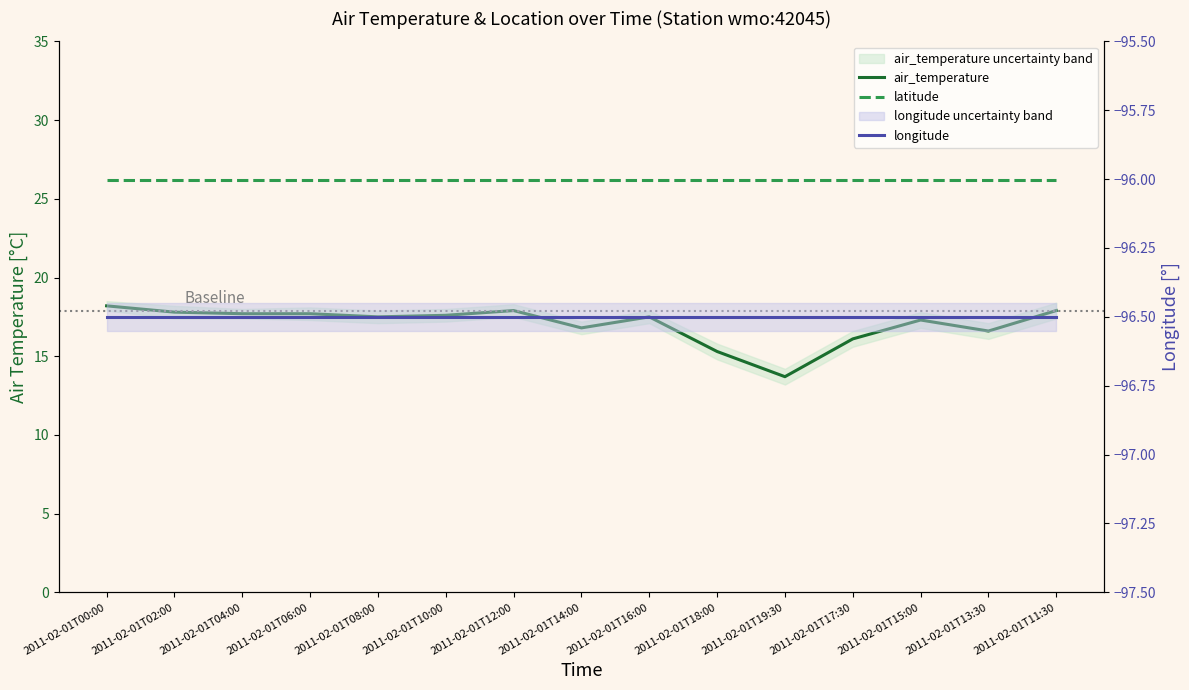

Between 2011-02-01T16:00 and 2011-02-01T17:30, which series saw the biggest shift?

air_temperature